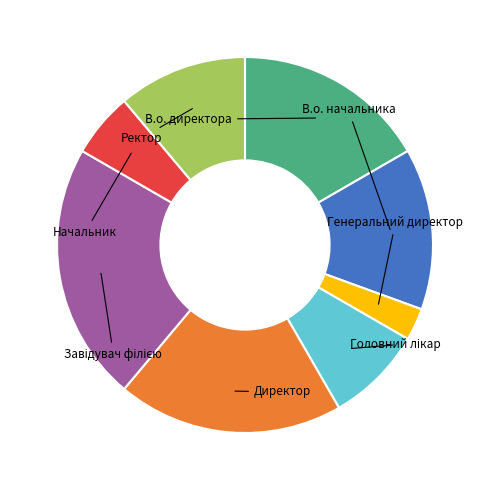

Is there a majority slice in this chart?

No